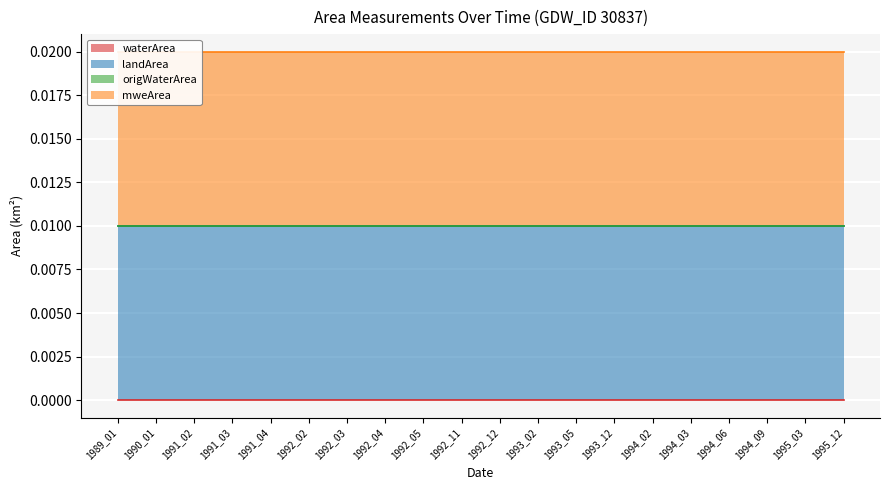

At which category is the sum across all series the highest?

1989_01